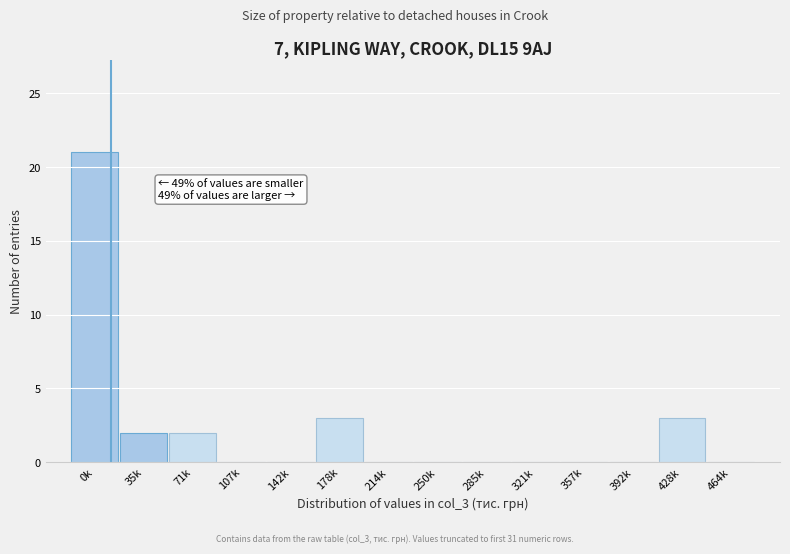

Reading left to right, what are all the values shown in this chart?

0k=21	35k=2	71k=2	107k=0	142k=0	178k=3	214k=0	250k=0	285k=0	321k=0	357k=0	392k=0	428k=3	464k=0